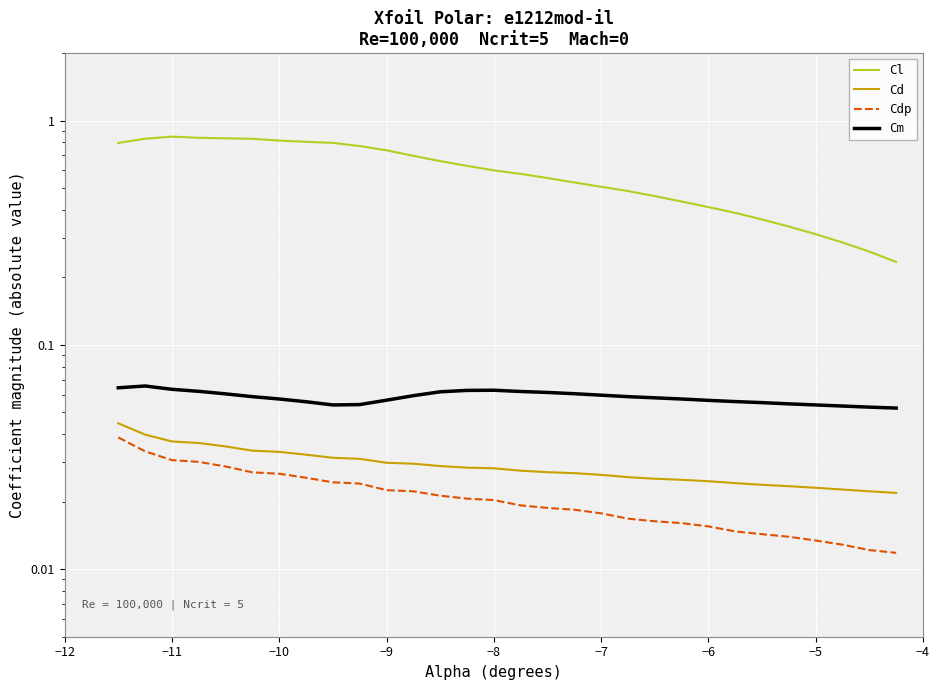

Does the chart display data point markers on the line(s)?

No